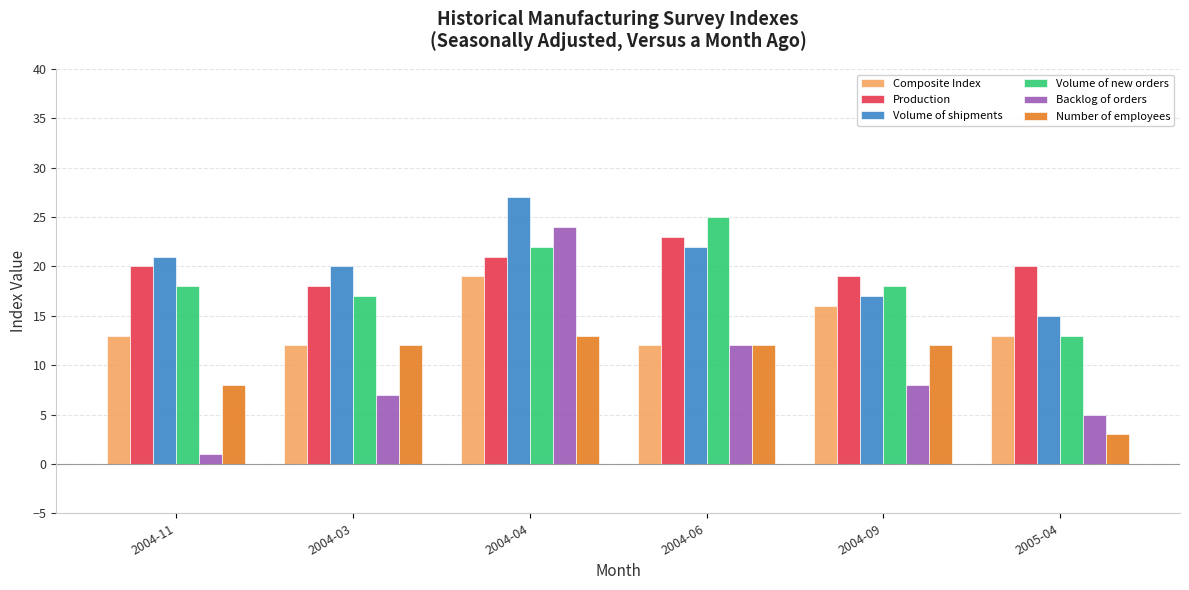

What is the label of the 4th bar from the right?

2004-04